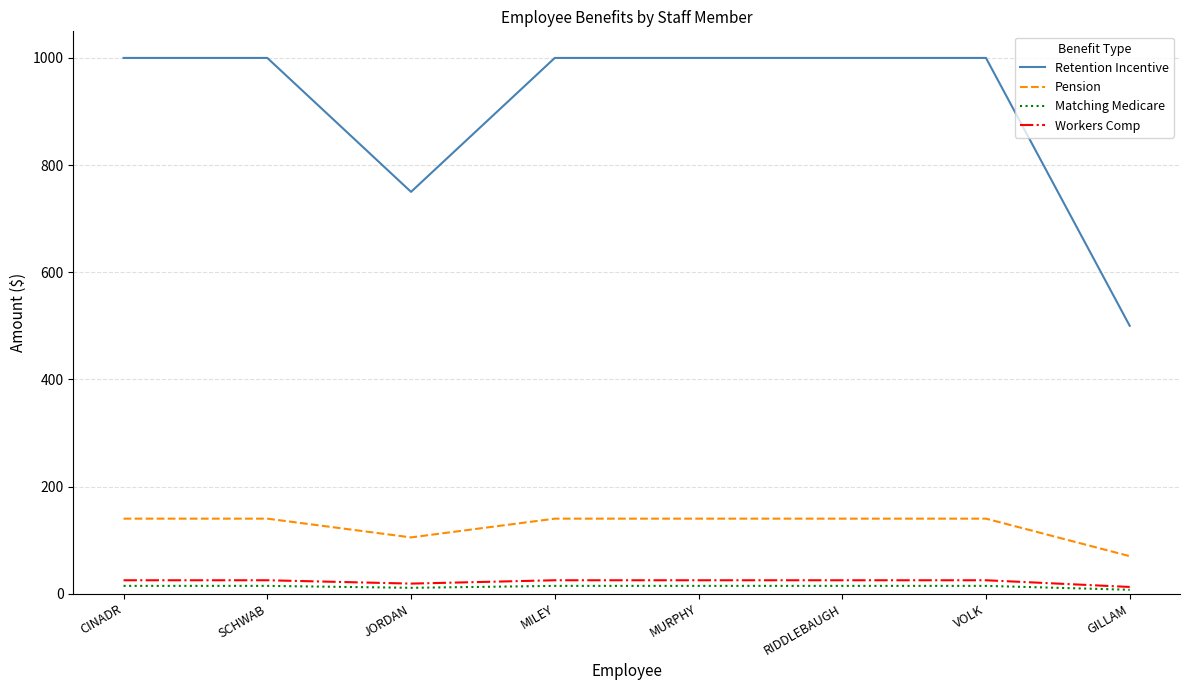

Is the value of Pension at SCHWAB greater than the value of Retention Incentive at SCHWAB?

No